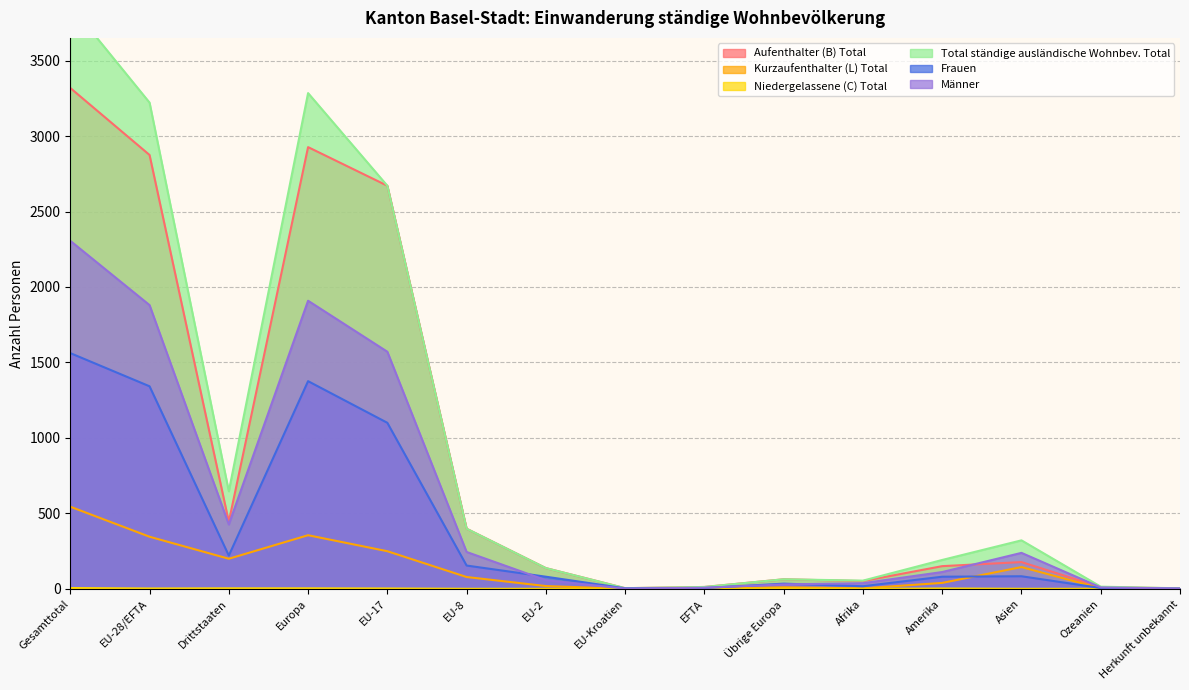

Reading right to left, extract all data points from this chart.

Aufenthalter (B) Total: 3	11	177	150	51	63	12	4	137	398	2671	2927	444	2875	3319
Kurzaufenthalter (L) Total: 0	3	144	39	3	10	0	0	18	78	249	355	199	345	544
Niedergelassene (C) Total: 0	0	0	2	0	1	0	0	0	0	2	3	3	2	5
Total ständige ausländische Wohnbev. Total: 3	14	321	191	54	63	12	4	137	398	2671	3285	646	3222	3868
Frauen: 1	5	83	80	17	34	5	3	80	154	1100	1376	220	1342	1562
Männer: 2	9	238	111	37	29	7	1	57	244	1571	1909	426	1880	2306